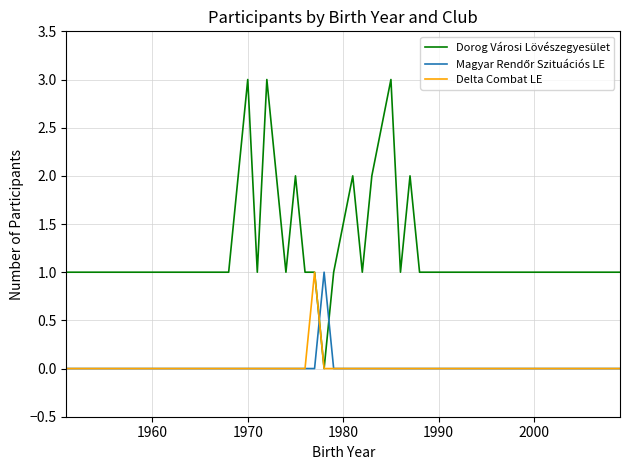

Which series has the largest total across all categories?

Dorog Városi Lövészegyesület